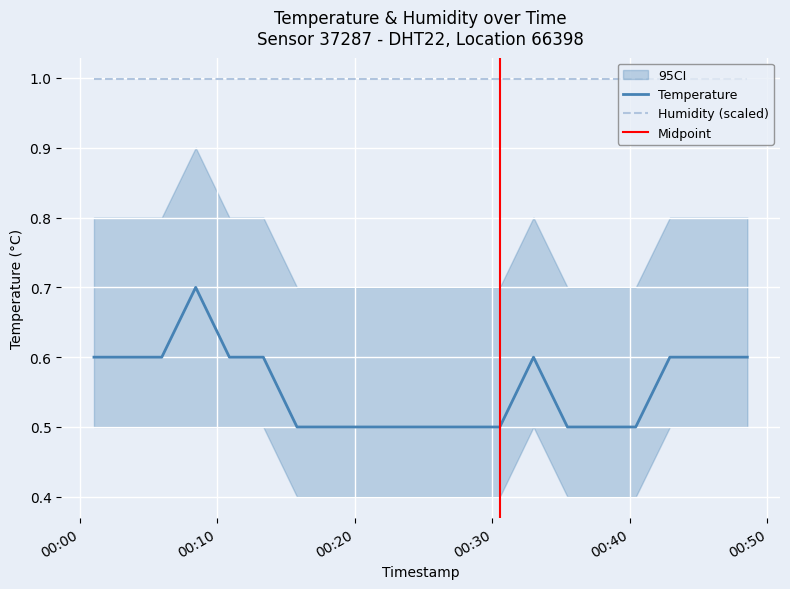

What is the change in value from 2023-01-30T00:08:25 to 2023-01-30T00:15:47?

-0.2